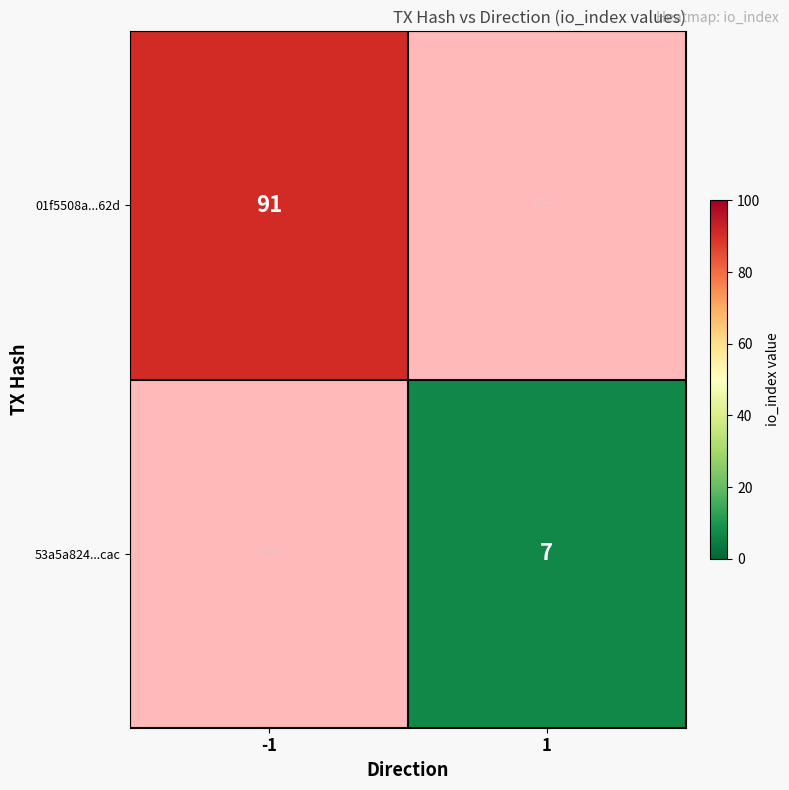

The value of 01f5508a...62d at -1 is 91. True or false?

True